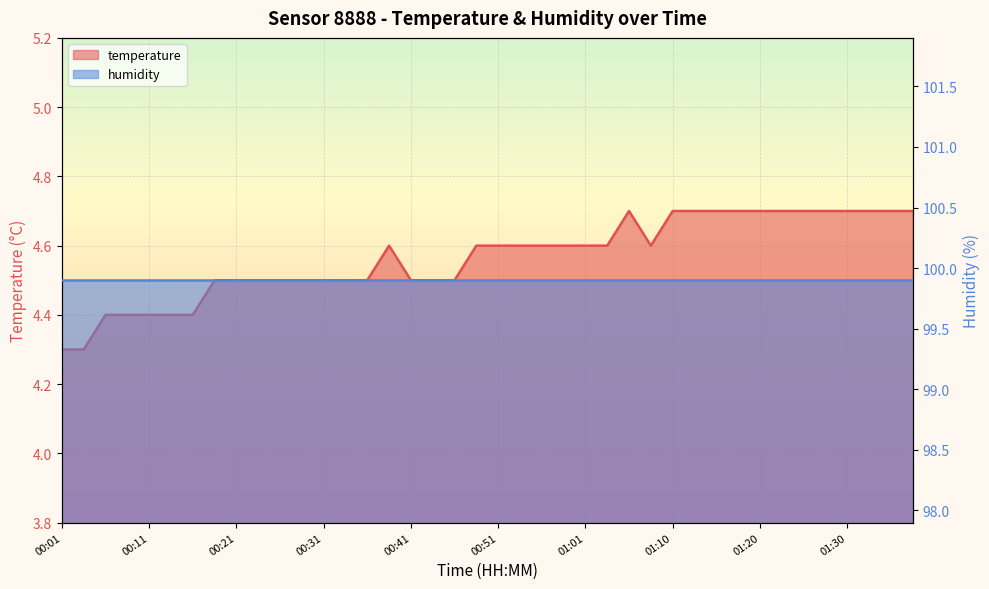

Approximately how many times larger is the value at 00:04 compared to 00:06?

1.0